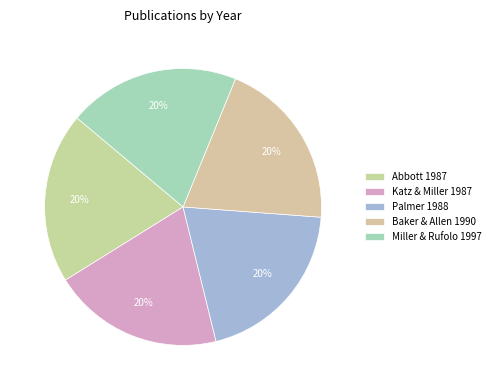

What percentage is the Palmer 1988 slice, to the nearest percent?

20%